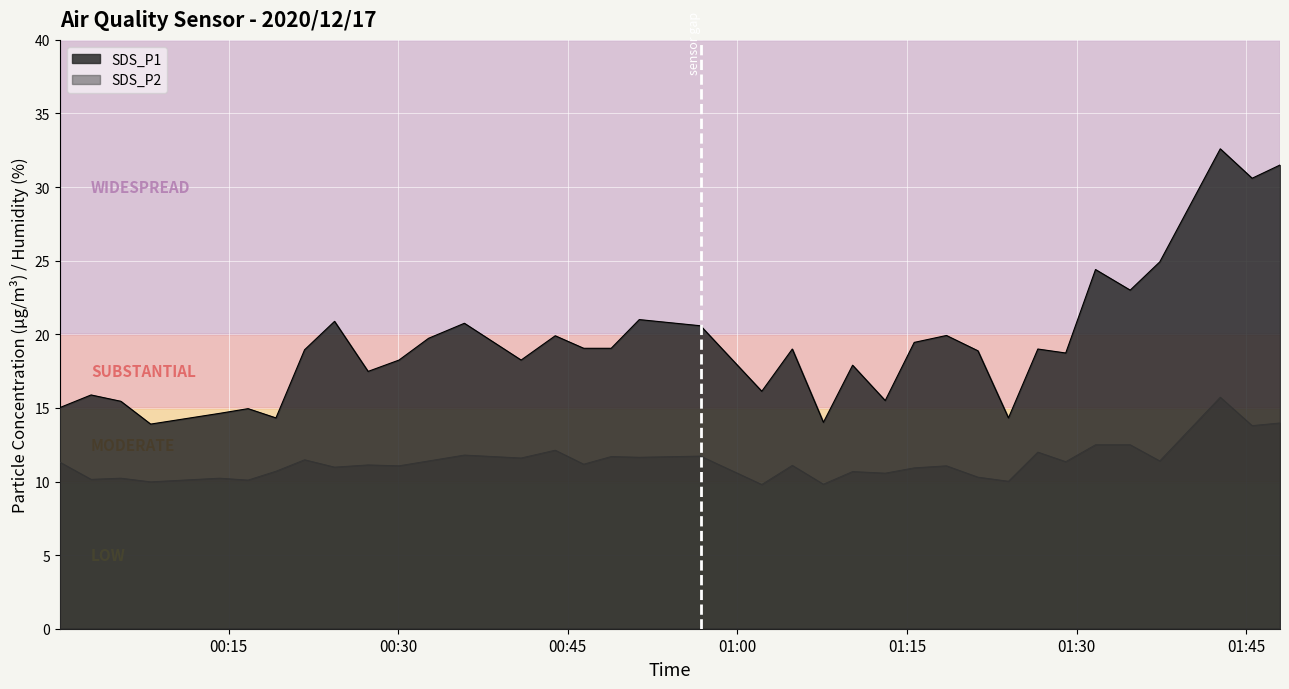

What is the difference between the maximum and minimum values in the SDS_P2 series?

5.9